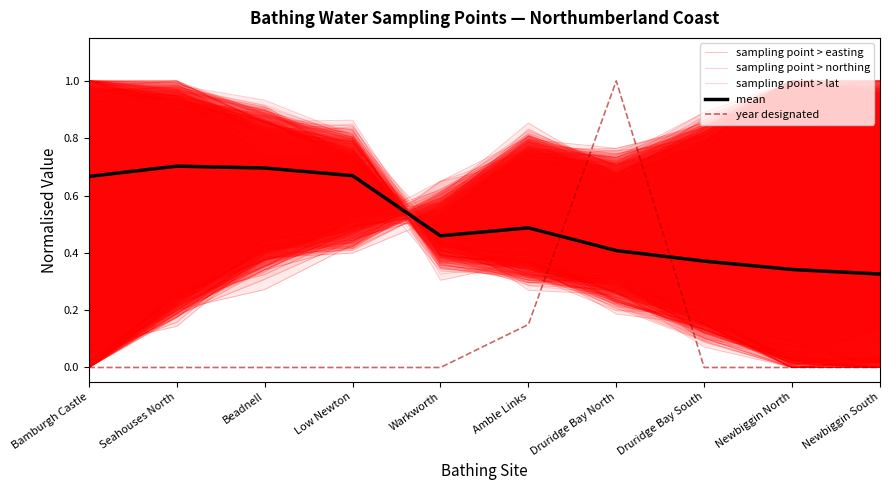

True or false: sampling point > easting has a value of 0.2 at Seahouses North.

True